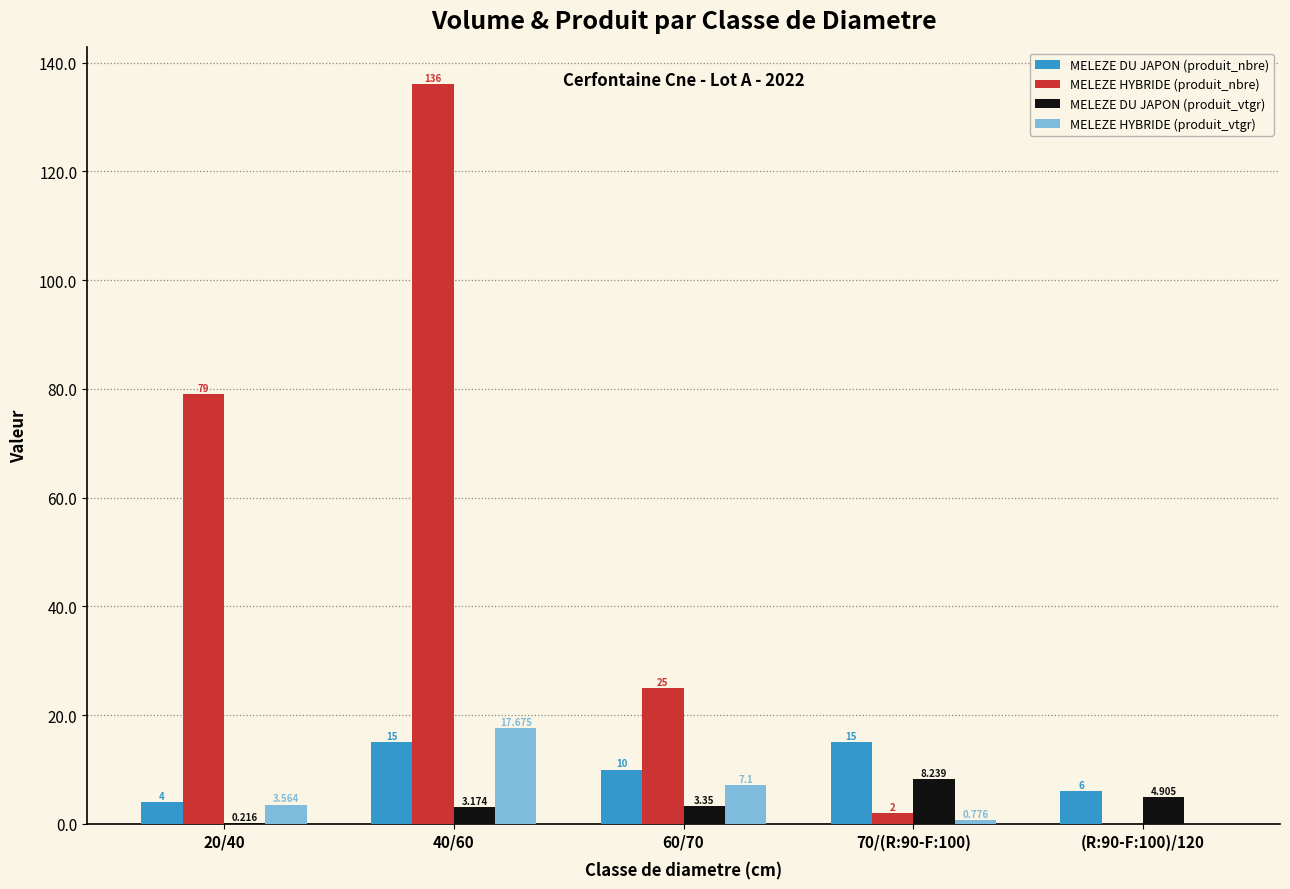

True or false: MELEZE HYBRIDE (produit_nbre) has a value of 0.0 at (R:90-F:100)/120.

True